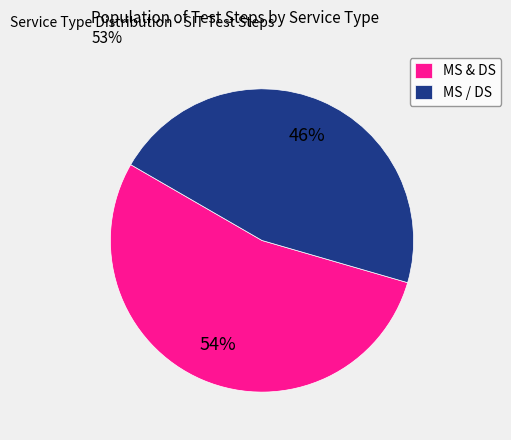

Is there a majority slice in this chart?

Yes